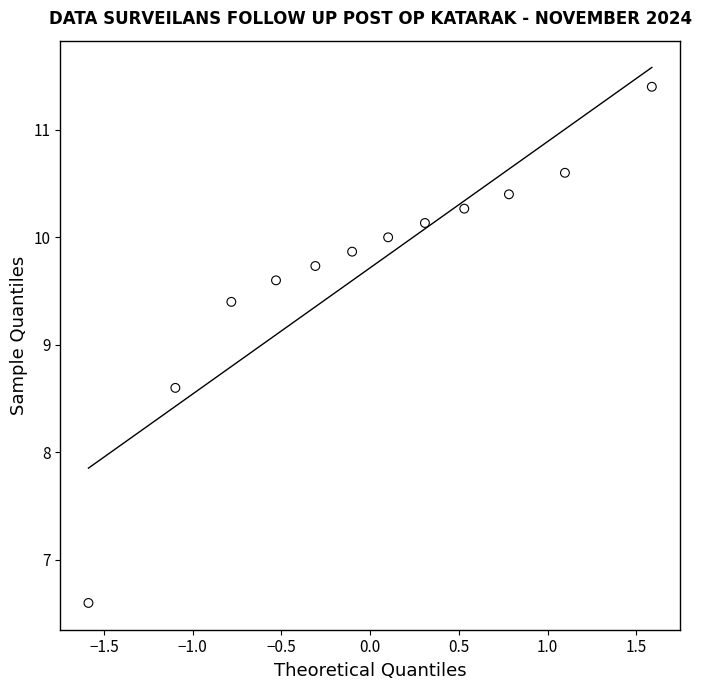

What is the range of Y values (max minus min)?

4.8